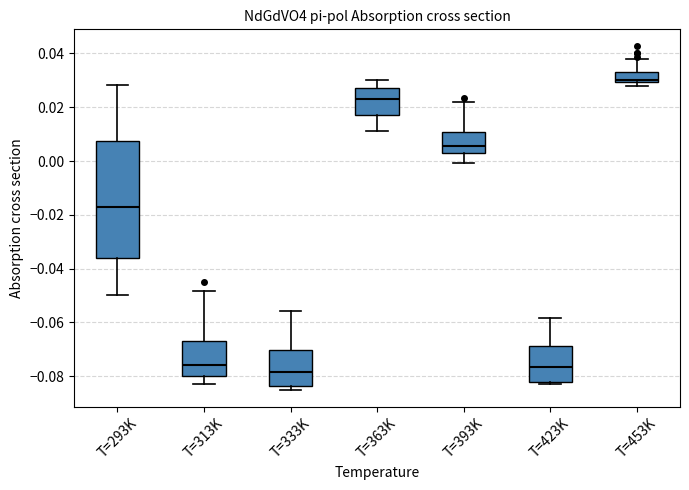

Comparing the boxes themselves (not the whiskers), which one is the tallest?

T=293K